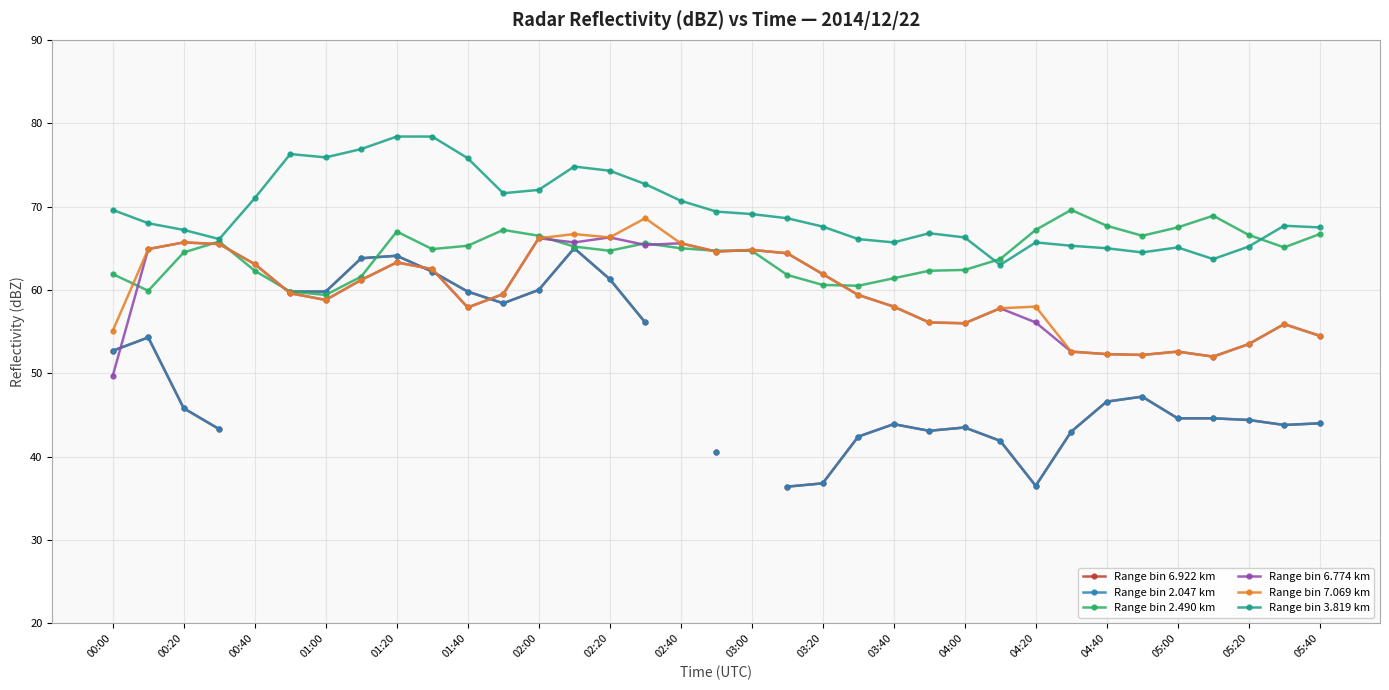

At which label does Range bin 2.490 km first exceed 64?

00:20